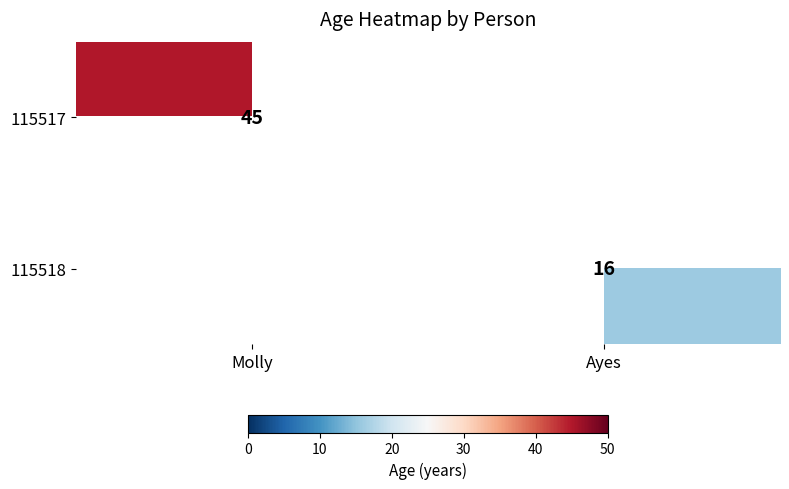

The 115518 series shows 16 at Ayes. True or false?

True